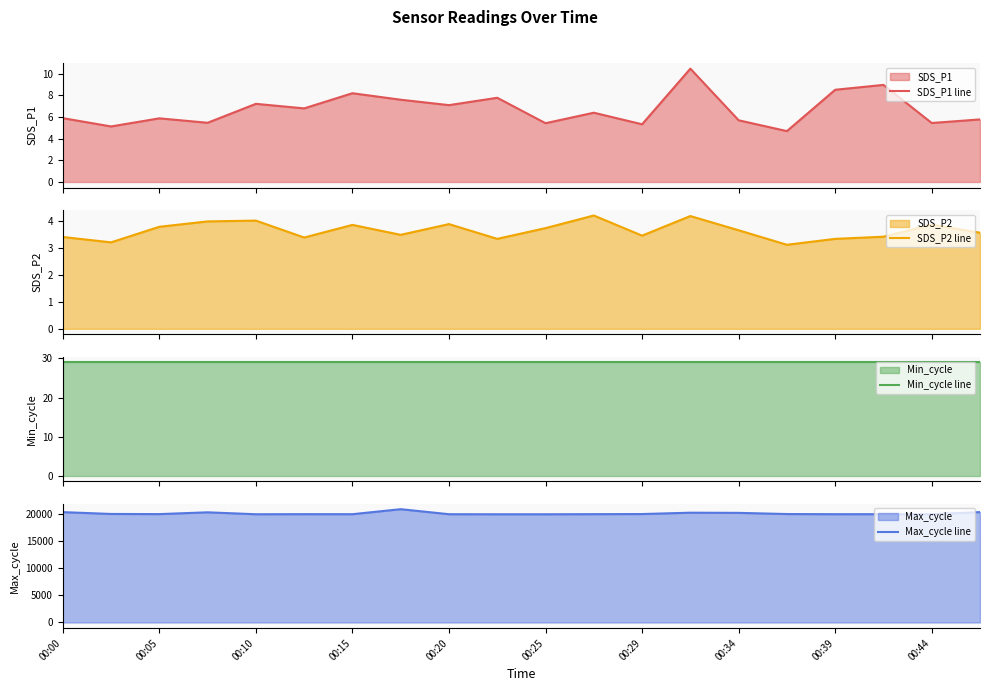

What is the difference between the maximum and minimum values in the Max_cycle line series?

940